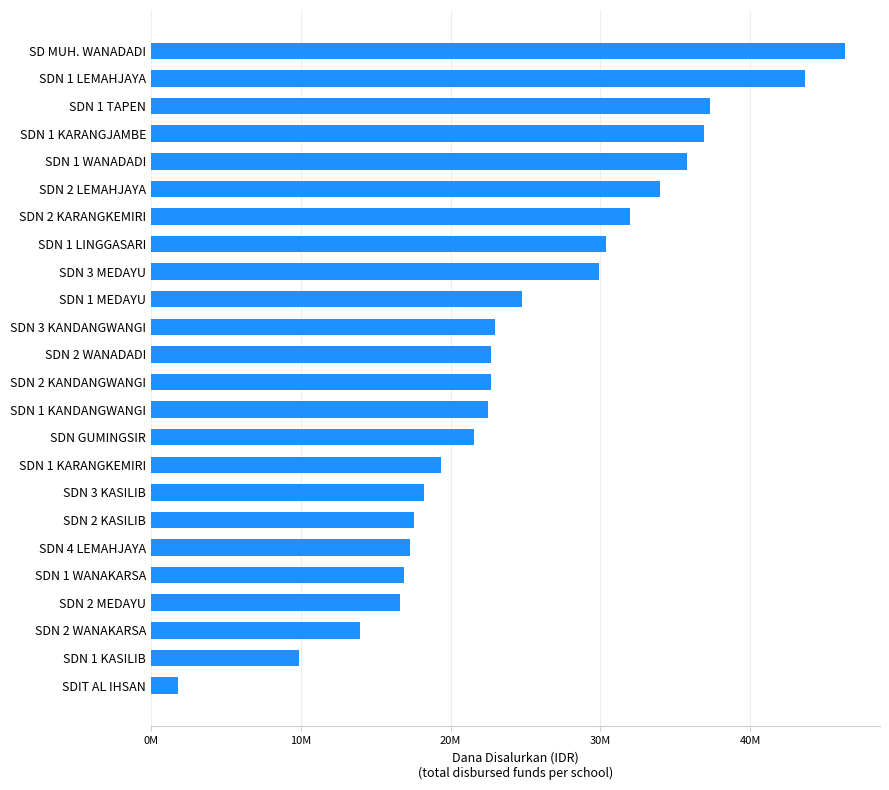

Does the chart contain any negative values?

No